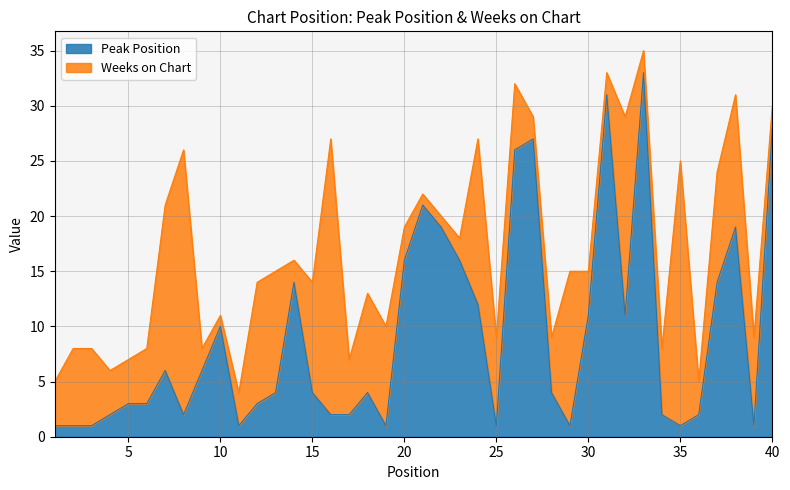

What is the value of the 18th point from the left?

4